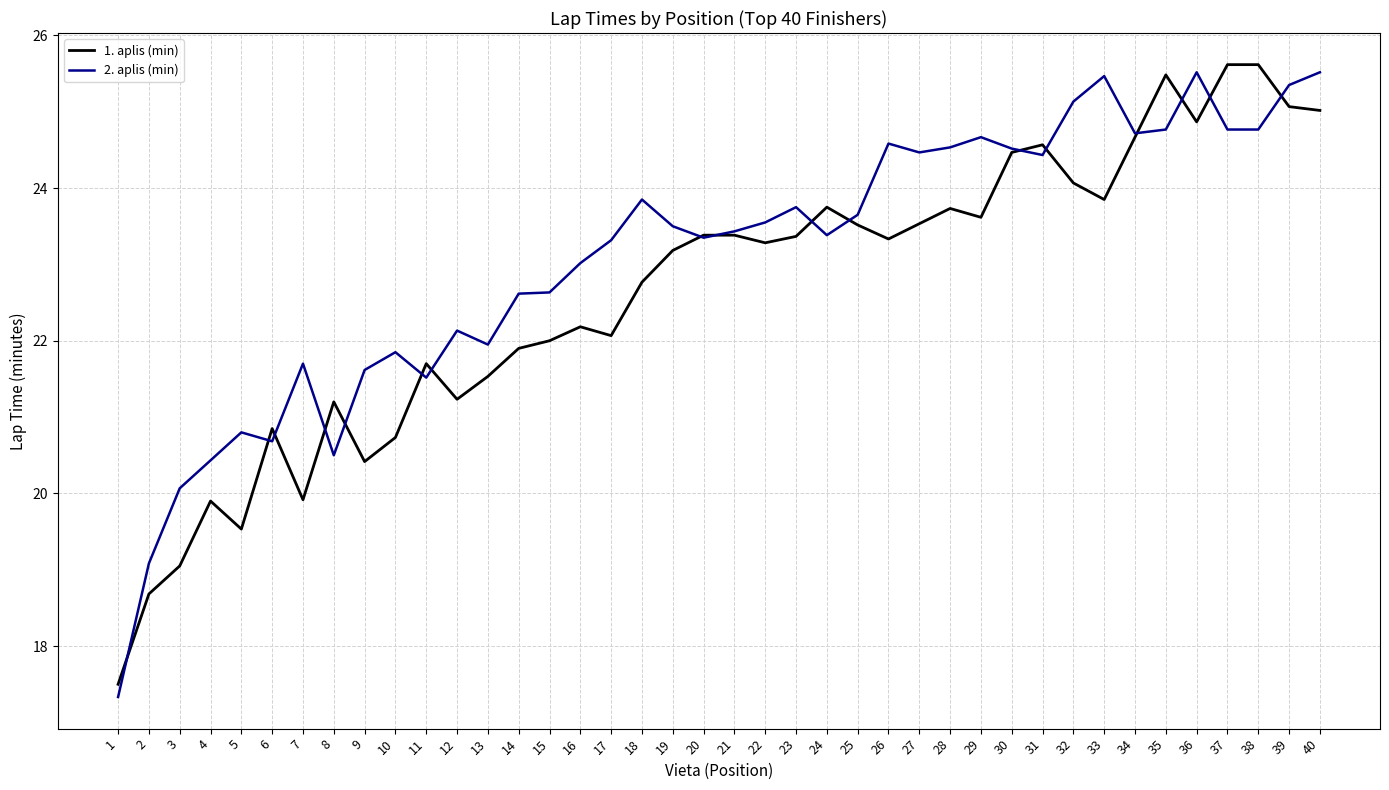

What is the highest value of the 2. aplis (min) series?

25.5